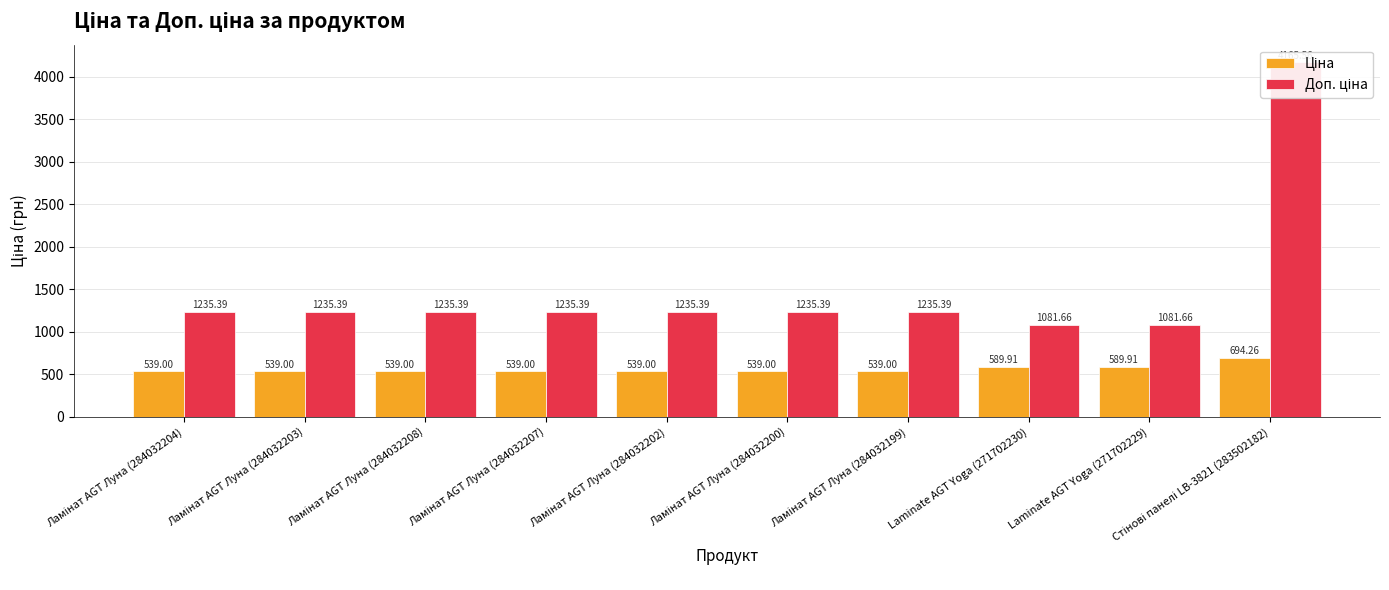

What is the difference between the highest and lowest values at Ламінат AGT Луна (284032207)?

696.4